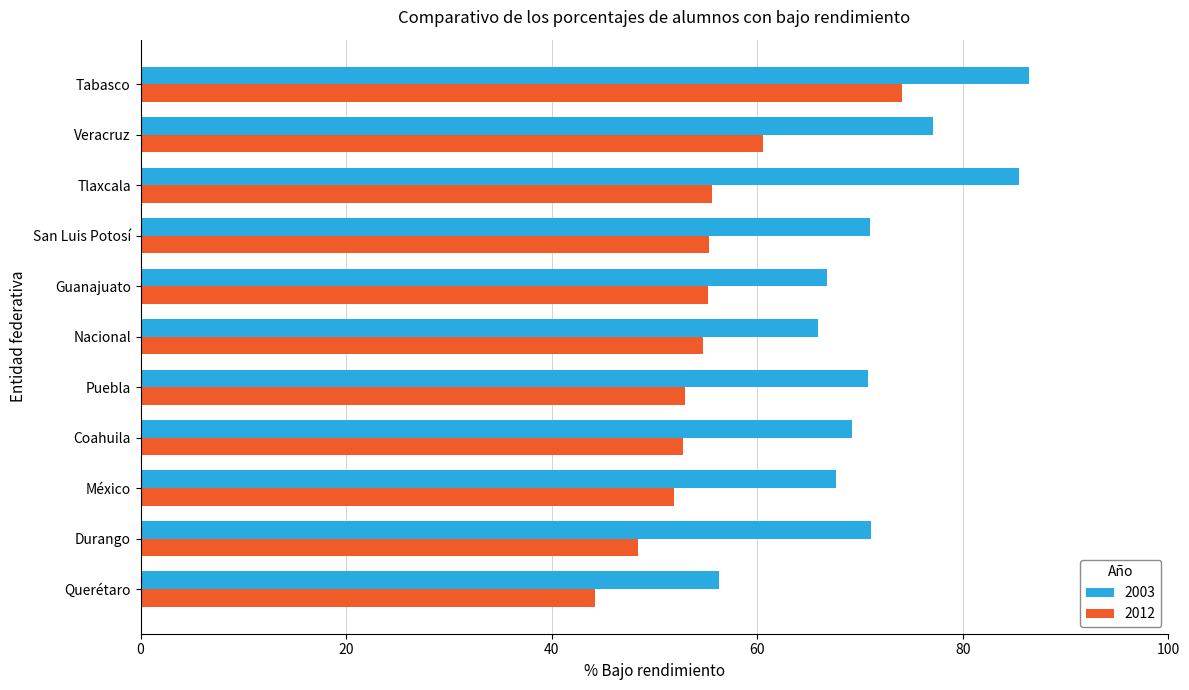

What is the spread (max minus min) of values at Tabasco?

12.3